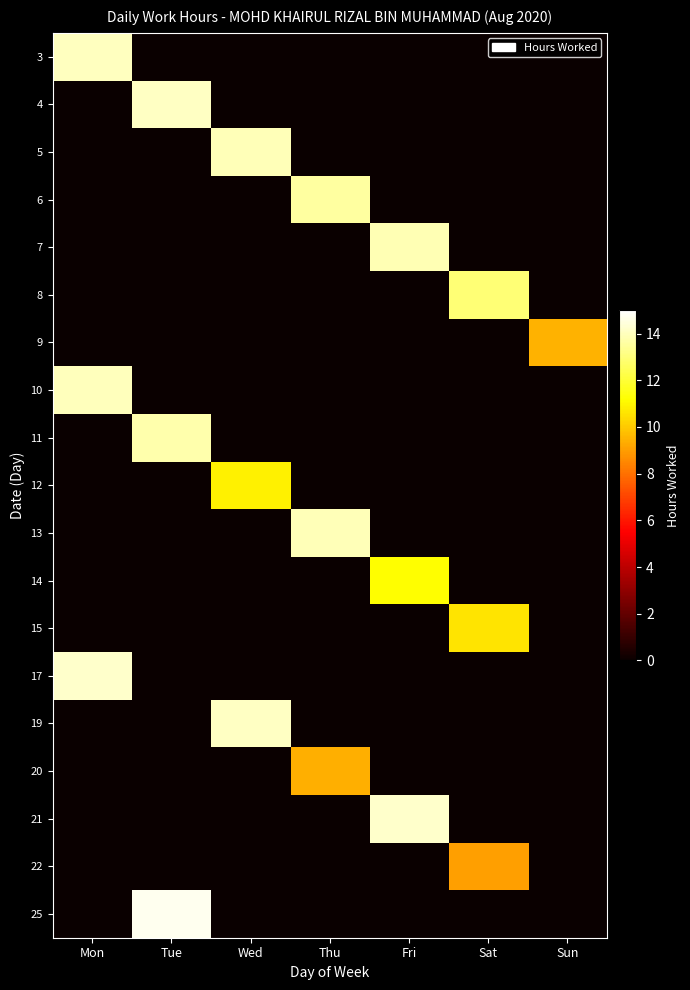

Reading left to right, extract all data points from this chart.

3: Mon=14.0	Tue=0.0	Wed=0.0	Thu=0.0	Fri=0.0	Sat=0.0	Sun=0.0
4: Mon=0.0	Tue=14.1	Wed=0.0	Thu=0.0	Fri=0.0	Sat=0.0	Sun=0.0
5: Mon=0.0	Tue=0.0	Wed=13.9	Thu=0.0	Fri=0.0	Sat=0.0	Sun=0.0
6: Mon=0.0	Tue=0.0	Wed=0.0	Thu=13.6	Fri=0.0	Sat=0.0	Sun=0.0
7: Mon=0.0	Tue=0.0	Wed=0.0	Thu=0.0	Fri=13.9	Sat=0.0	Sun=0.0
8: Mon=0.0	Tue=0.0	Wed=0.0	Thu=0.0	Fri=0.0	Sat=12.9	Sun=0.0
9: Mon=0.0	Tue=0.0	Wed=0.0	Thu=0.0	Fri=0.0	Sat=0.0	Sun=9.5
10: Mon=14.0	Tue=0.0	Wed=0.0	Thu=0.0	Fri=0.0	Sat=0.0	Sun=0.0
11: Mon=0.0	Tue=13.8	Wed=0.0	Thu=0.0	Fri=0.0	Sat=0.0	Sun=0.0
12: Mon=0.0	Tue=0.0	Wed=10.9	Thu=0.0	Fri=0.0	Sat=0.0	Sun=0.0
13: Mon=0.0	Tue=0.0	Wed=0.0	Thu=13.9	Fri=0.0	Sat=0.0	Sun=0.0
14: Mon=0.0	Tue=0.0	Wed=0.0	Thu=0.0	Fri=11.2	Sat=0.0	Sun=0.0
15: Mon=0.0	Tue=0.0	Wed=0.0	Thu=0.0	Fri=0.0	Sat=10.6	Sun=0.0
17: Mon=14.2	Tue=0.0	Wed=0.0	Thu=0.0	Fri=0.0	Sat=0.0	Sun=0.0
19: Mon=0.0	Tue=0.0	Wed=14.1	Thu=0.0	Fri=0.0	Sat=0.0	Sun=0.0
20: Mon=0.0	Tue=0.0	Wed=0.0	Thu=9.4	Fri=0.0	Sat=0.0	Sun=0.0
21: Mon=0.0	Tue=0.0	Wed=0.0	Thu=0.0	Fri=14.2	Sat=0.0	Sun=0.0
22: Mon=0.0	Tue=0.0	Wed=0.0	Thu=0.0	Fri=0.0	Sat=9.1	Sun=0.0
25: Mon=0.0	Tue=14.7	Wed=0.0	Thu=0.0	Fri=0.0	Sat=0.0	Sun=0.0